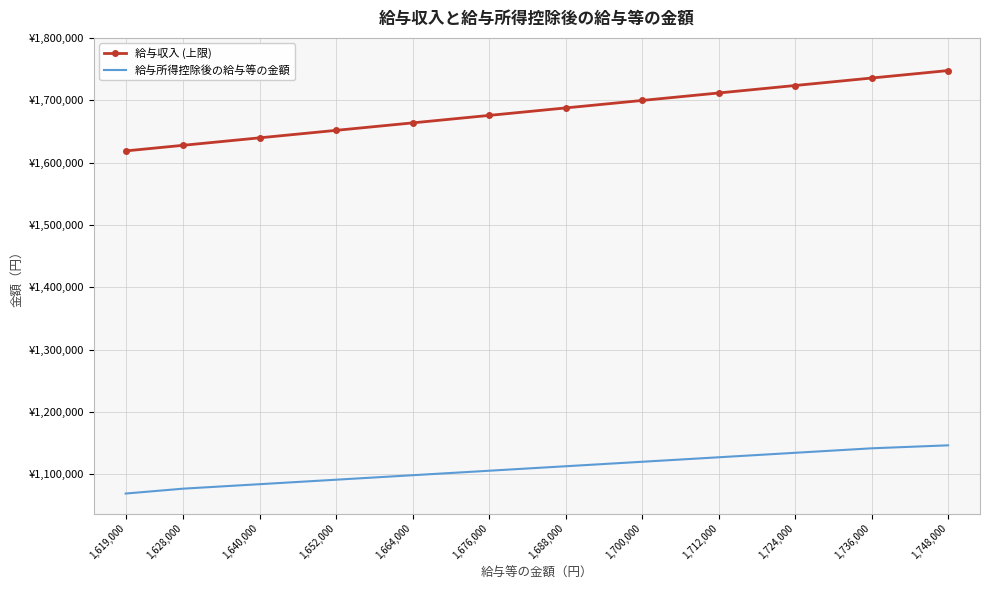

Rank the categories by 給与所得控除後の給与等の金額 value from lowest to highest.

1,619,000, 1,628,000, 1,640,000, 1,652,000, 1,664,000, 1,676,000, 1,688,000, 1,700,000, 1,712,000, 1,724,000, 1,736,000, 1,748,000